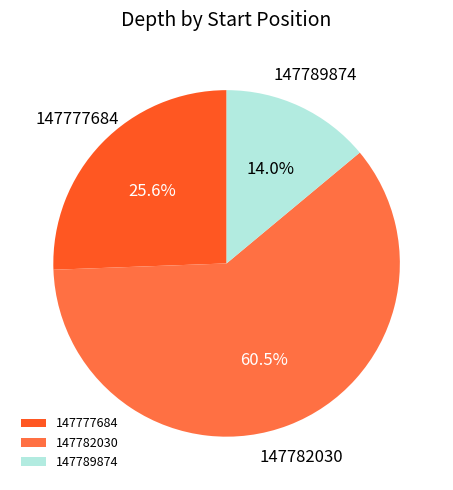

Which category has the smallest portion of the pie?

147789874